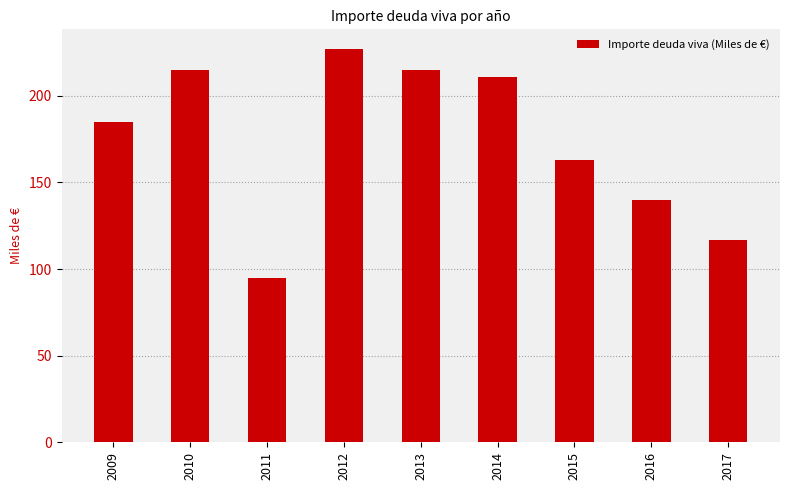

Approximately how many times larger is the value at 2009 compared to 2017?

1.6